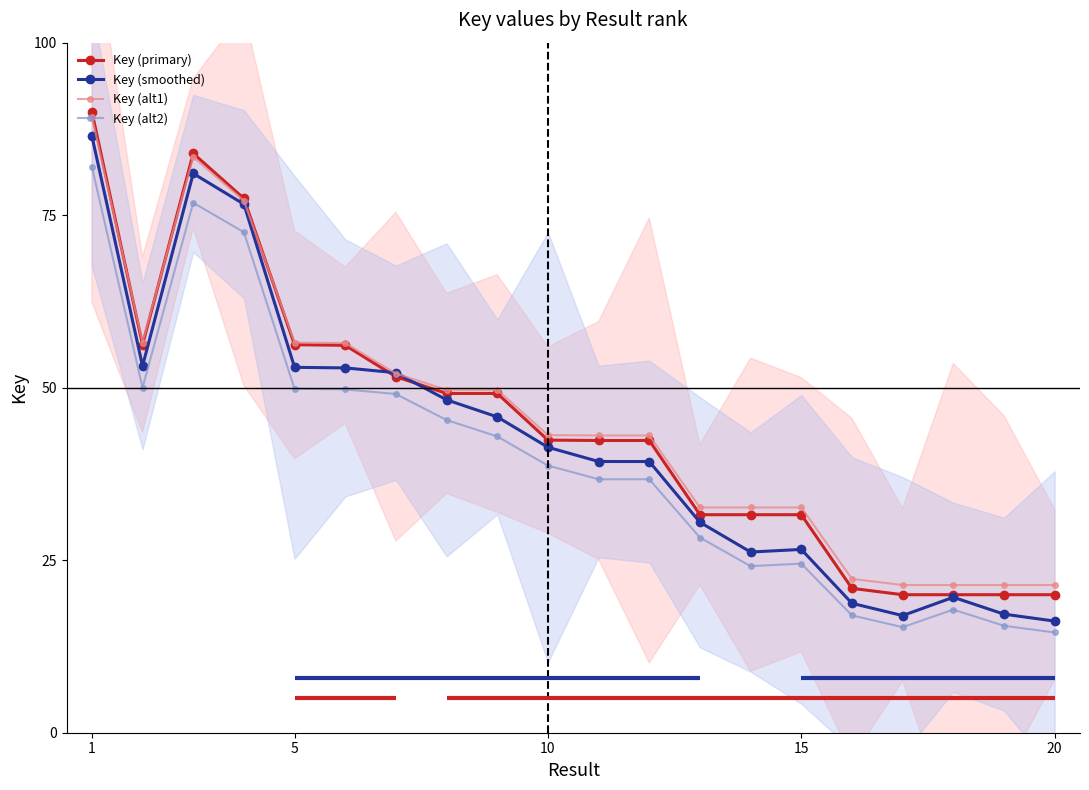

What is the difference between the maximum and minimum values in the Key (smoothed) series?

70.3